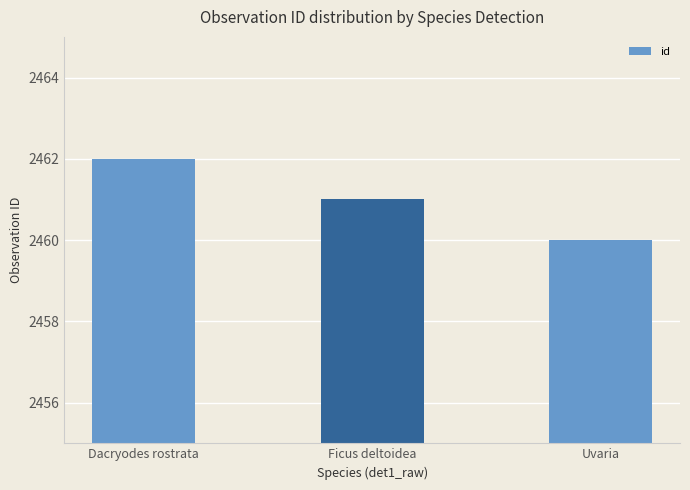

What is the sum of the values at Ficus deltoidea and Uvaria?

4921